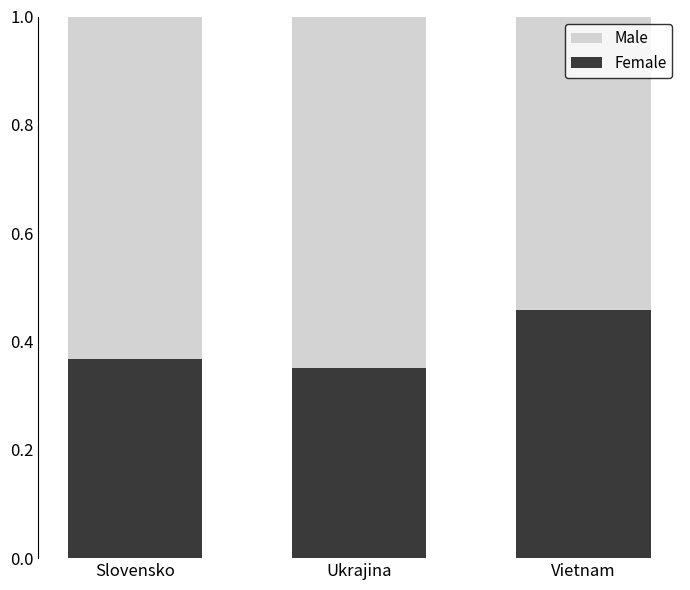

Which category has the highest value in the Female series?

Vietnam